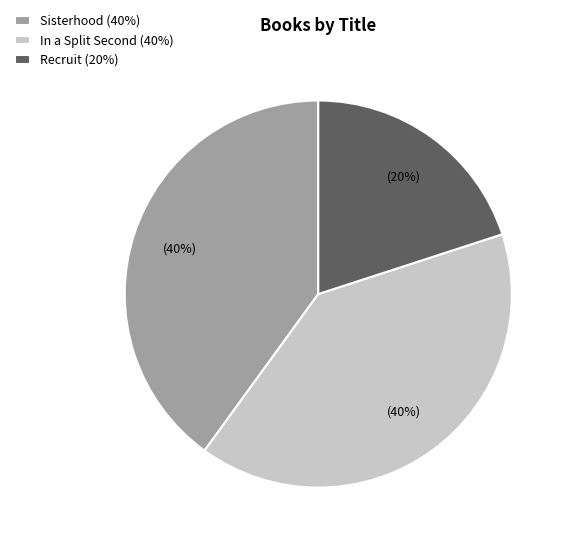

Is there a majority slice in this chart?

No